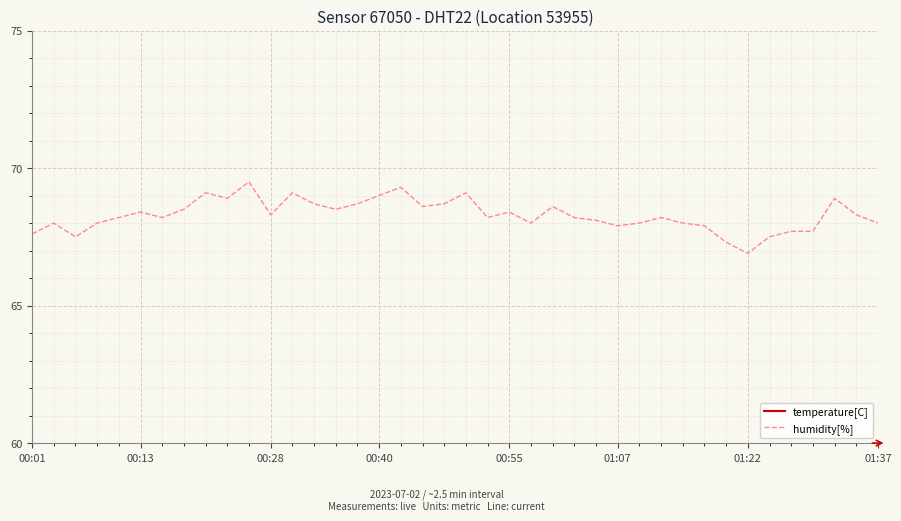

How many interior local valleys does the temperature[C] series have?

6